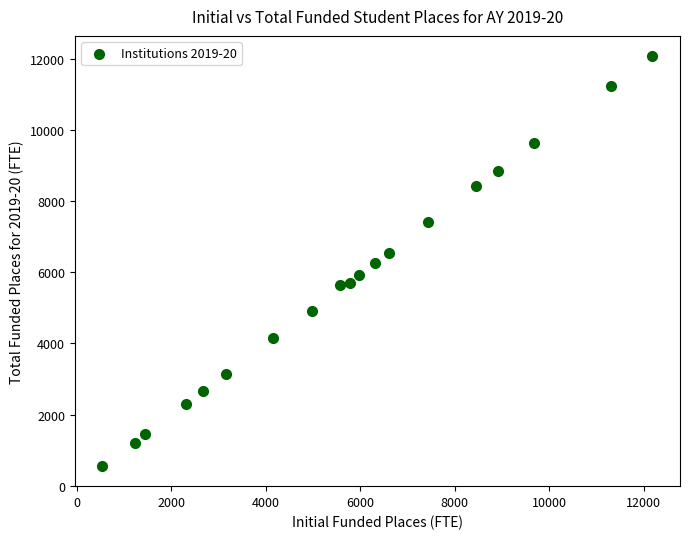

What is the range of Y values (max minus min)?

11504.9